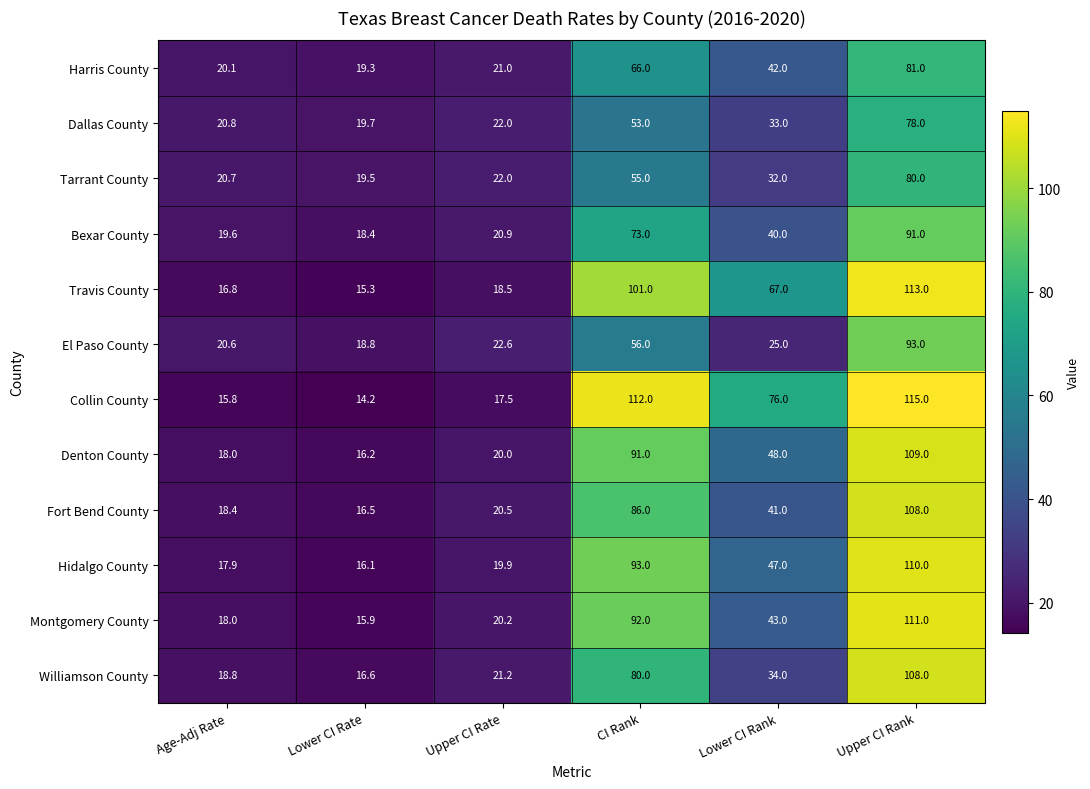

What is the total value across all series at Lower CI Rate?

206.5